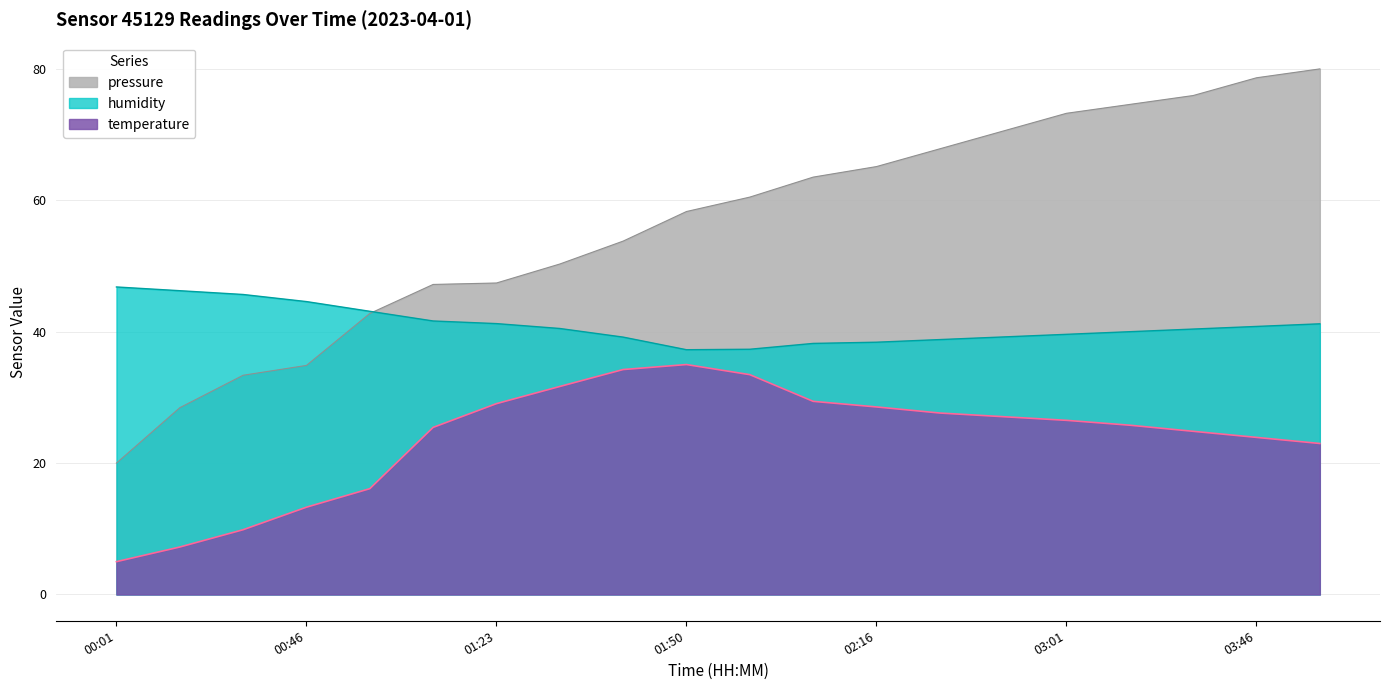

True or false: temperature and humidity cross at least once.

False